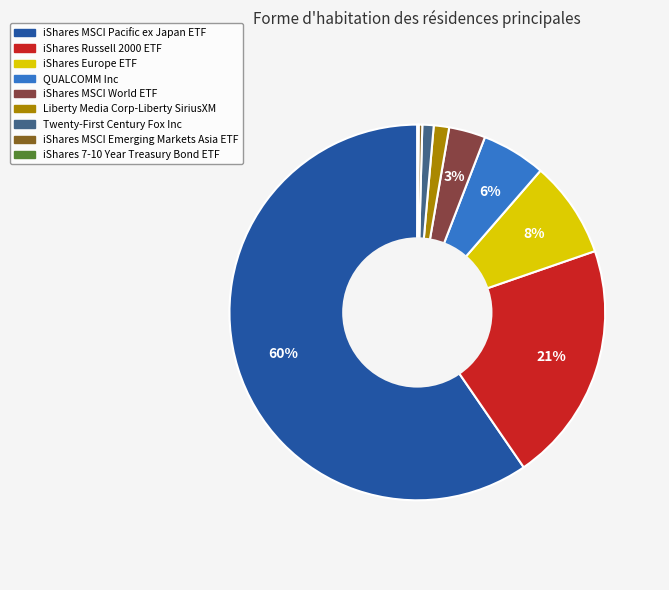

Which slice is the largest?

iShares MSCI Pacific ex Japan ETF